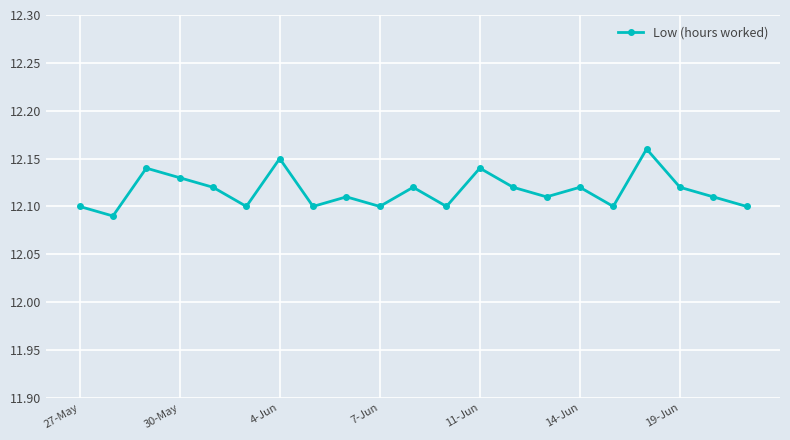

True or false: there are more than 0 points higher than both neighbors.

True